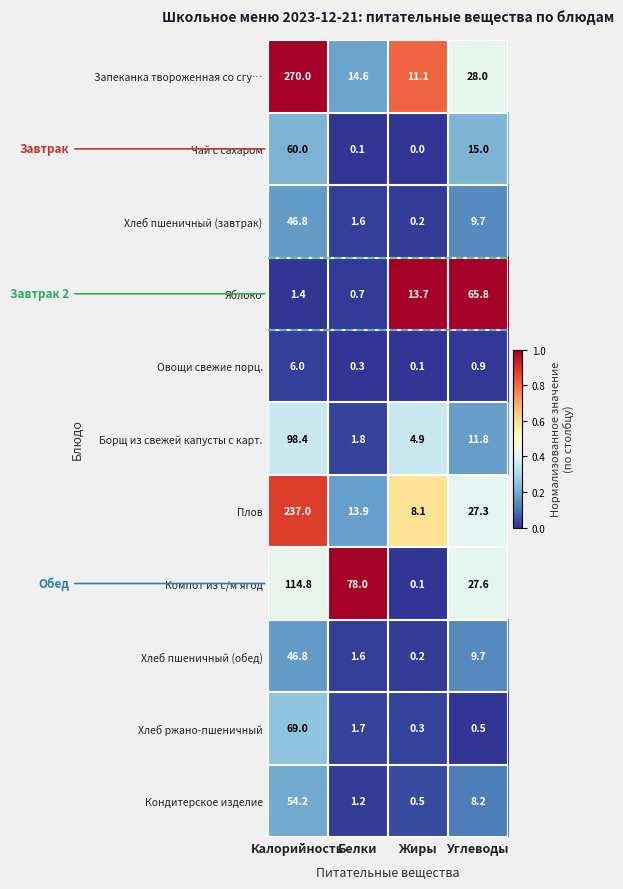

Rank the categories by Хлеб пшеничный (обед) value from highest to lowest.

Калорийность, Углеводы, Белки, Жиры